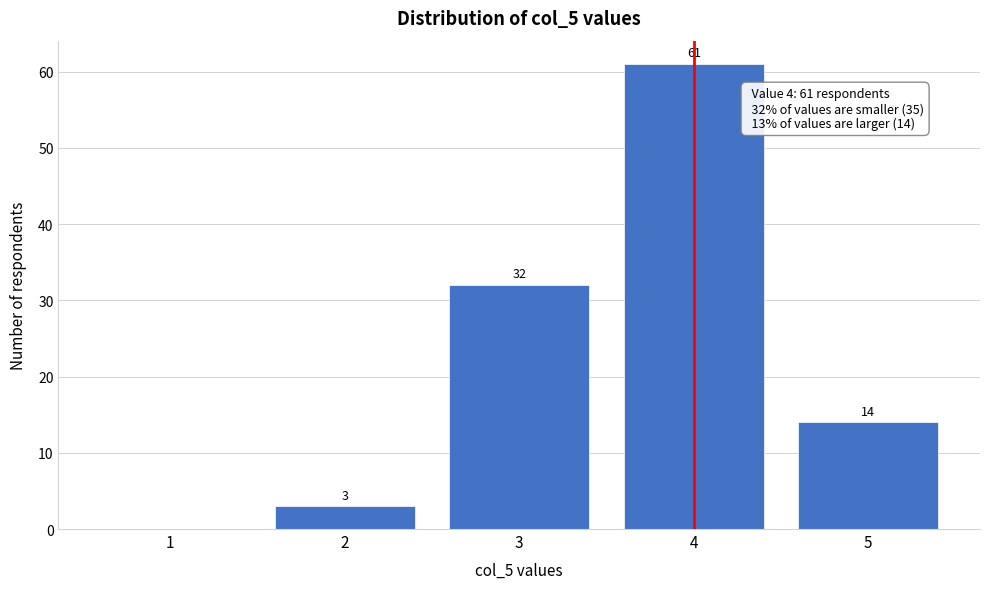

Reading left to right, what are all the values shown in this chart?

1=0	2=3	3=32	4=61	5=14